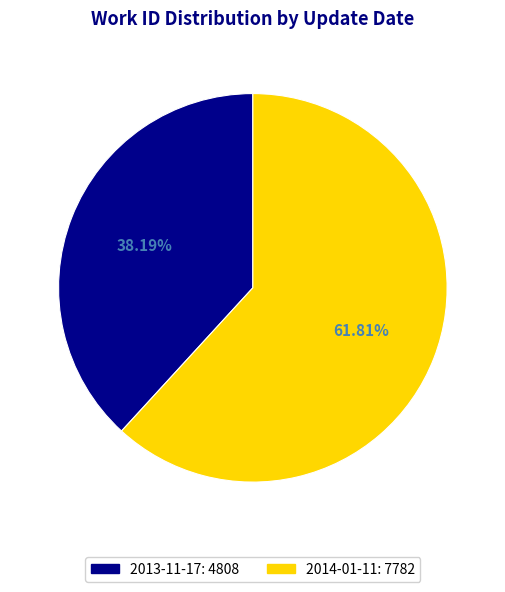

To the nearest percent, what portion does 2013-11-17 represent?

38%